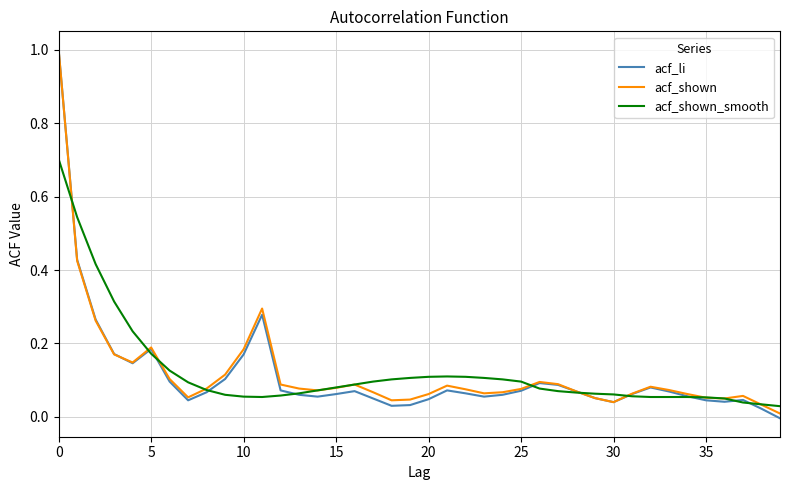

What are all the series names shown in the legend?

acf_li, acf_shown, acf_shown_smooth